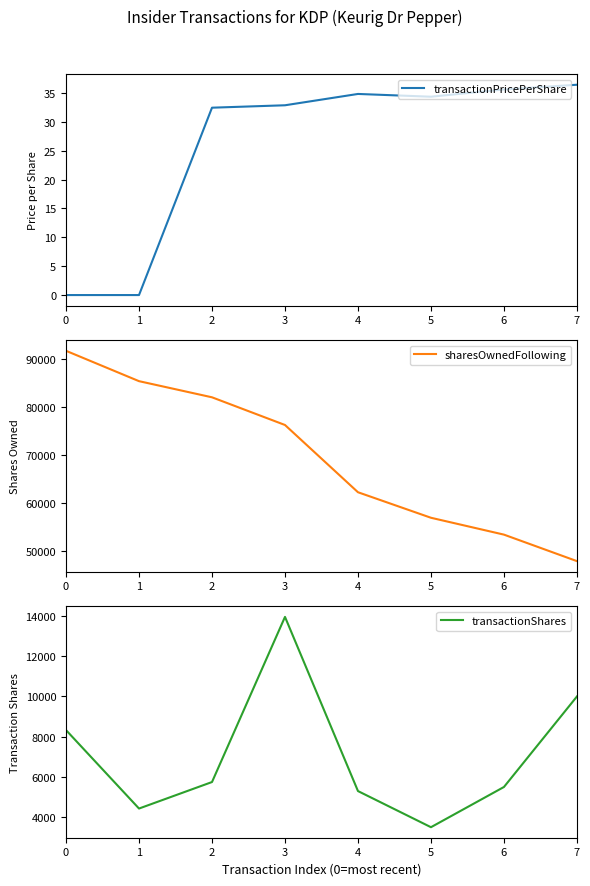

At how many categories does at least one series exceed 84337?

2